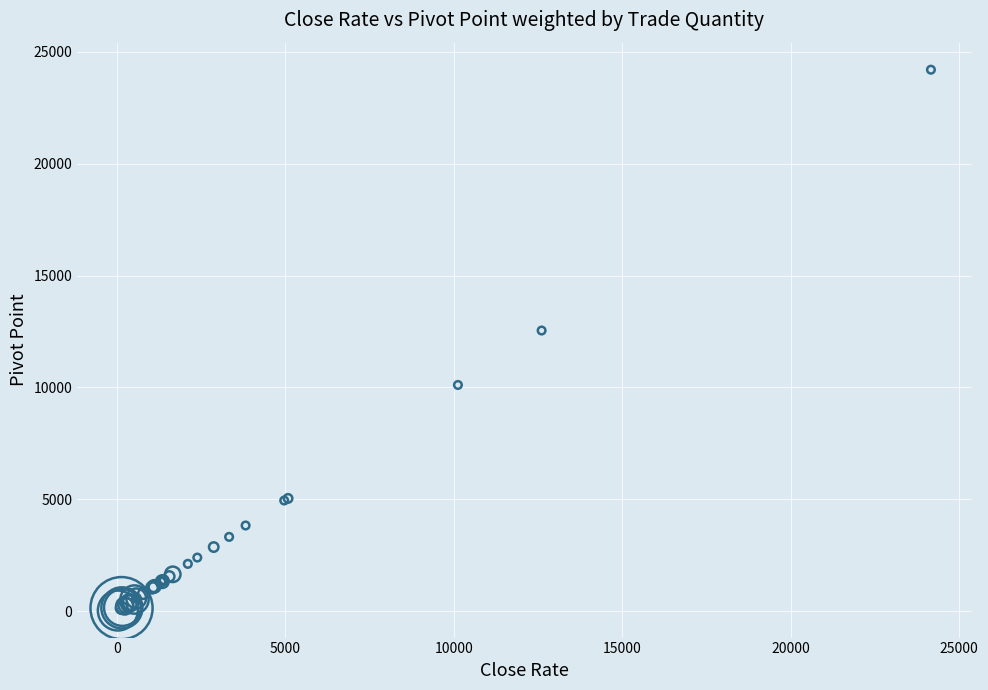

What Y value in the scatter plot is closest to 12114?

12543.0